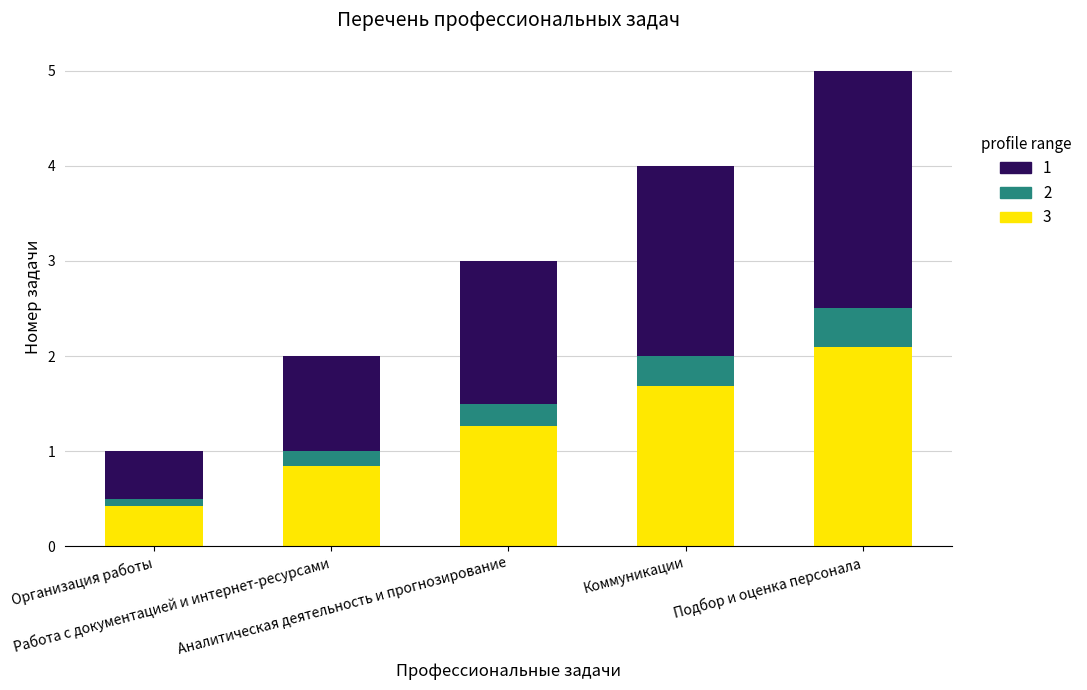

What is the minimum value for 3?

0.4